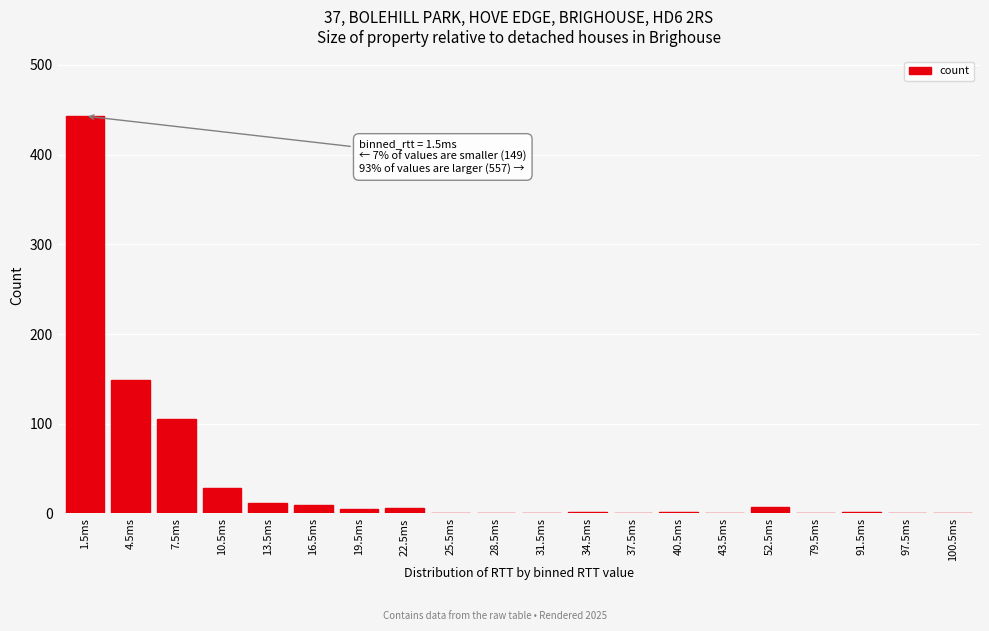

The chart shows a value of 9 at 16.5ms. True or false?

True